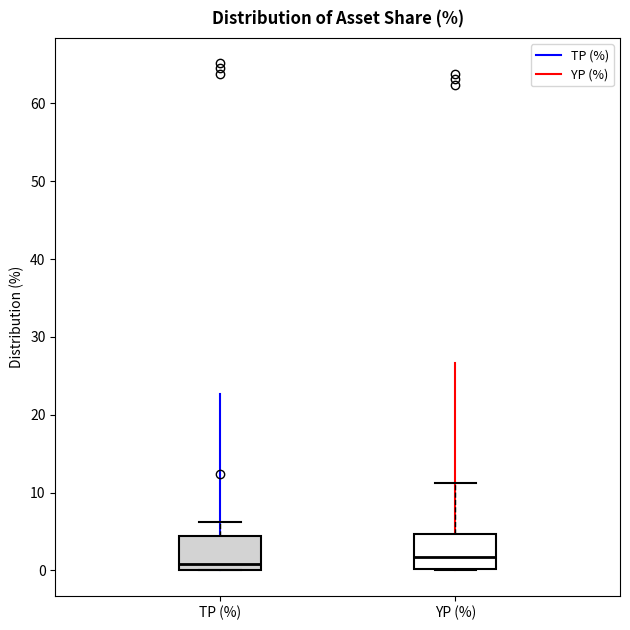

Where is the lower edge of the box for TP (%) on the y-axis? The values are not printed on the chart, so give them approximately, as read against the axis.

0